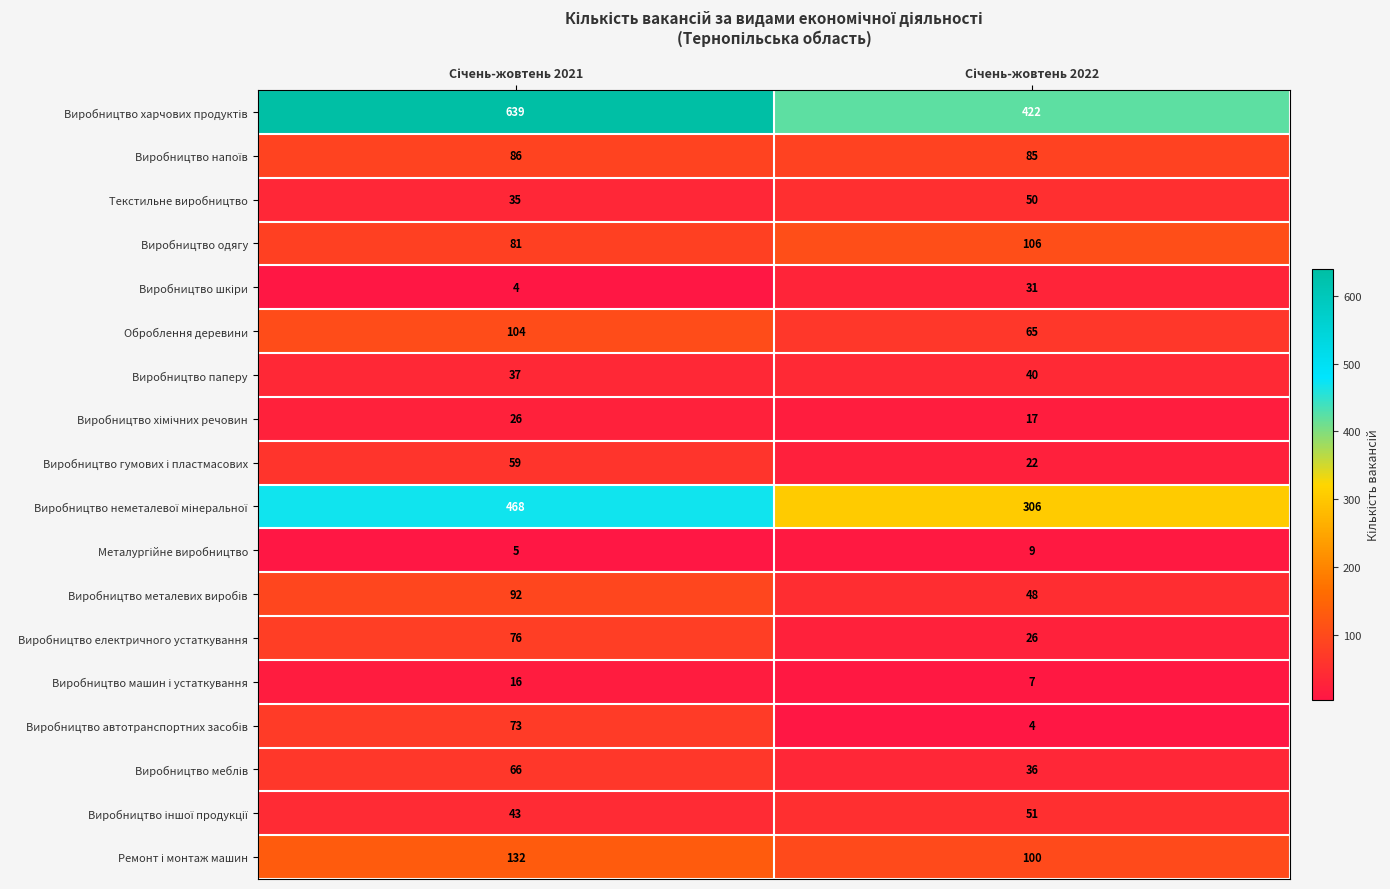

What is the maximum value shown in the chart?

639